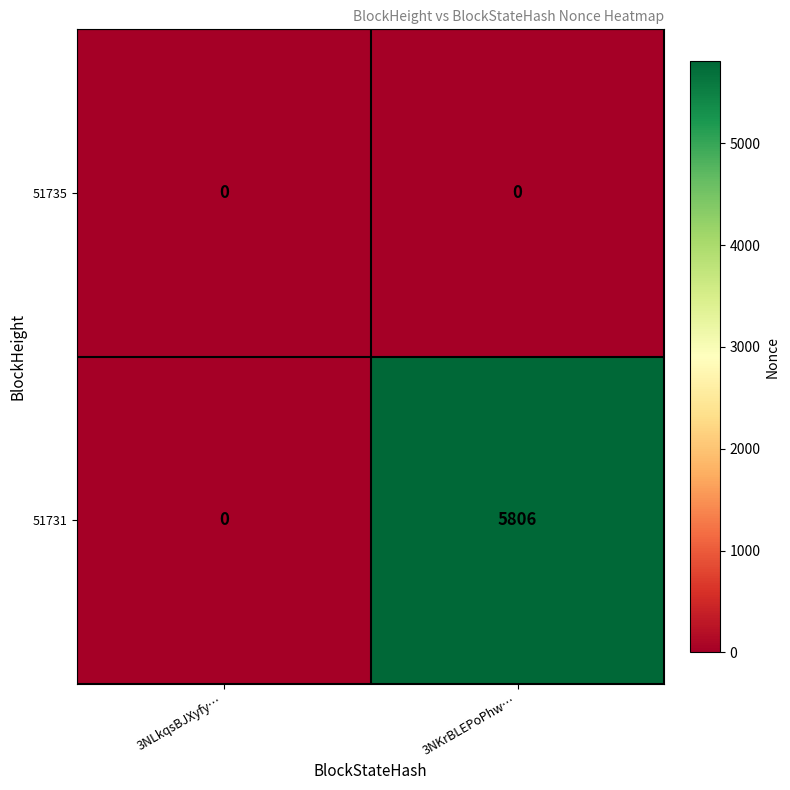

At which category is the sum across all series the highest?

3NKrBLEPoPhw…